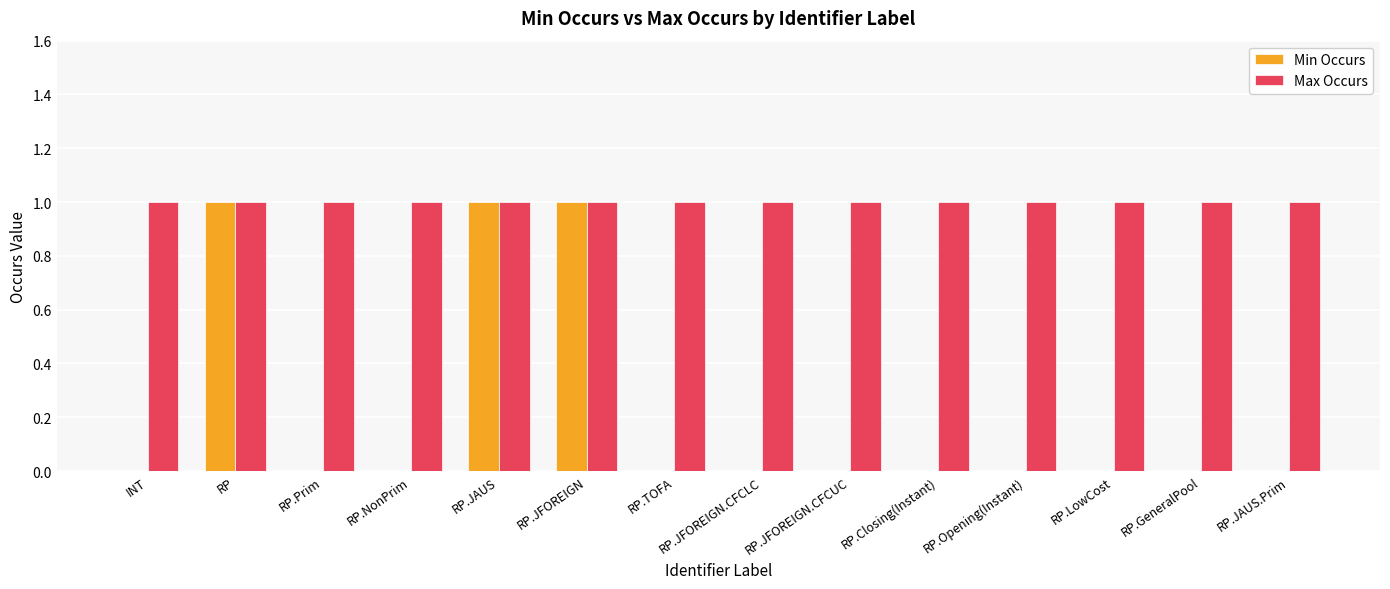

True or false: Max Occurs has a value of 1 at RP.NonPrim.

True